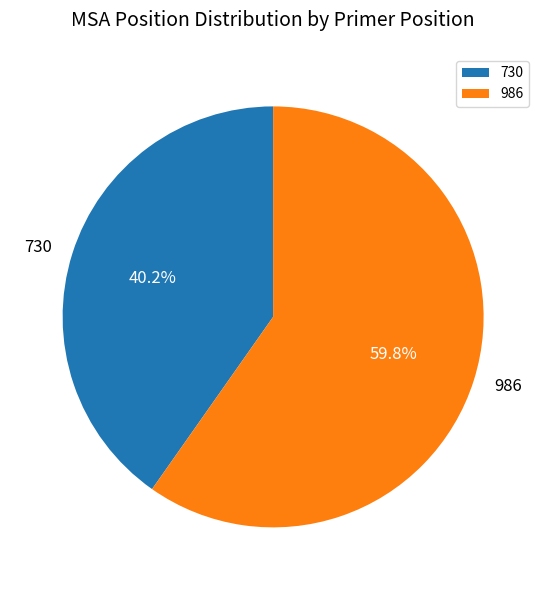

Do 730 and 986 together represent more than half of the pie?

Yes